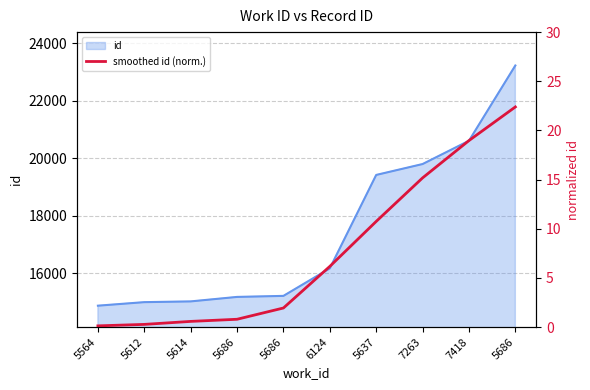

What is the sum of the values at 5686 and 5686?

23.2